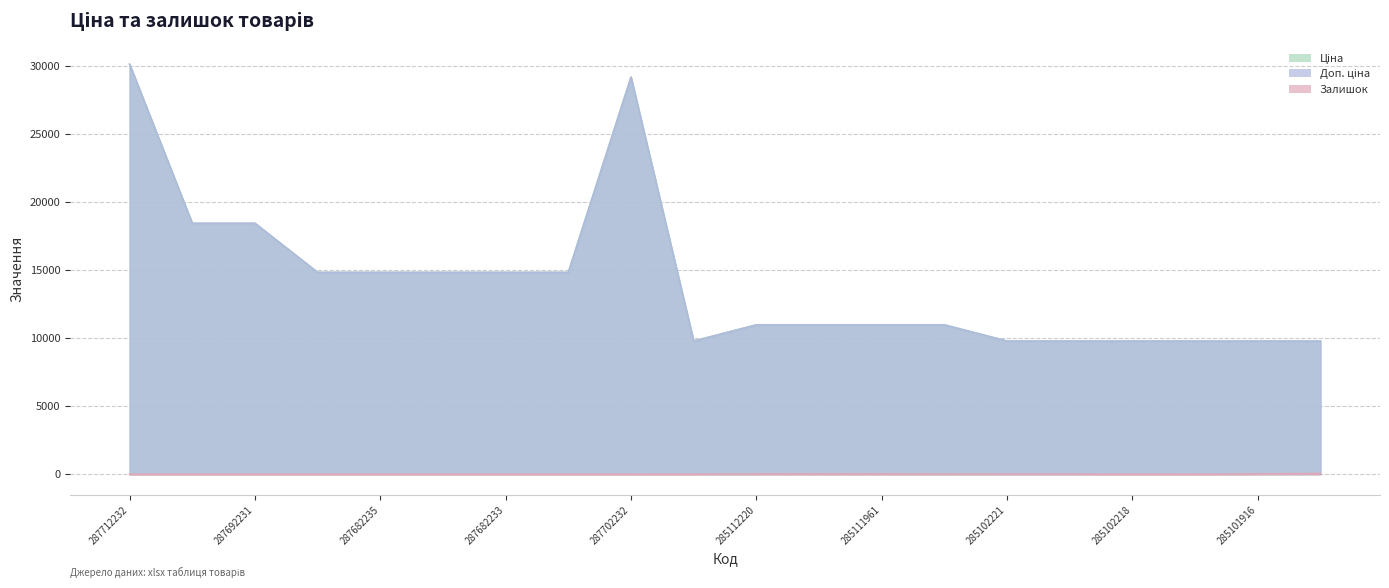

How many values in the Ціна series are below 10964?

7